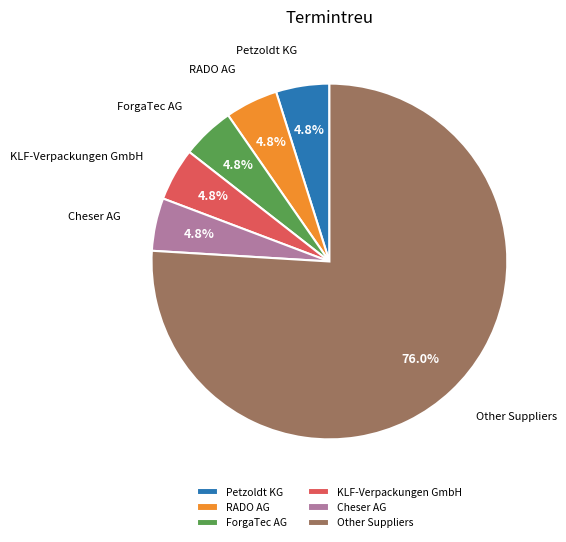

What is the ratio of the value at KLF-Verpackungen GmbH to the value at Petzoldt KG?

1.0